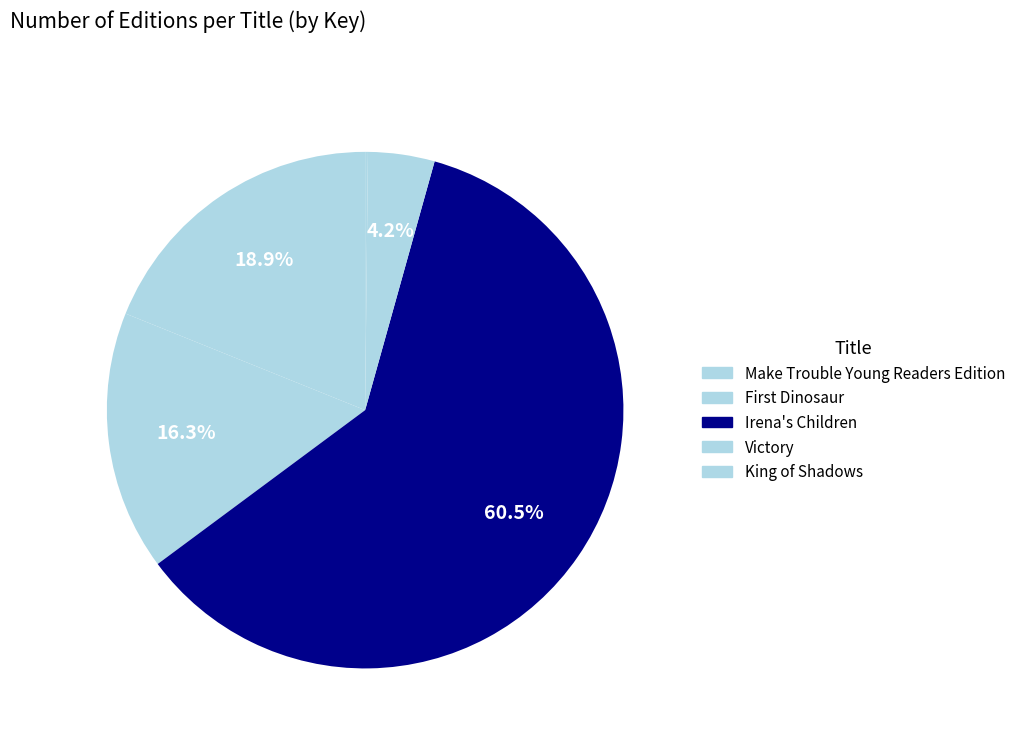

Which category has the smallest portion of the pie?

King of Shadows